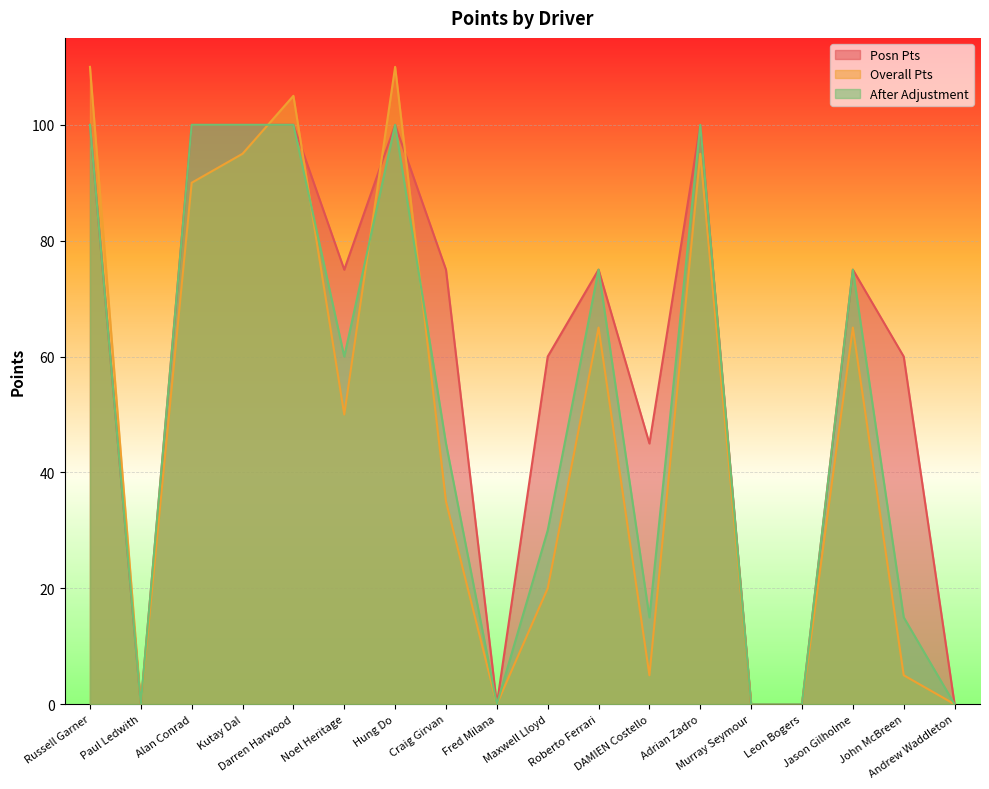

At which category does Overall Pts reach its first local valley?

Paul Ledwith